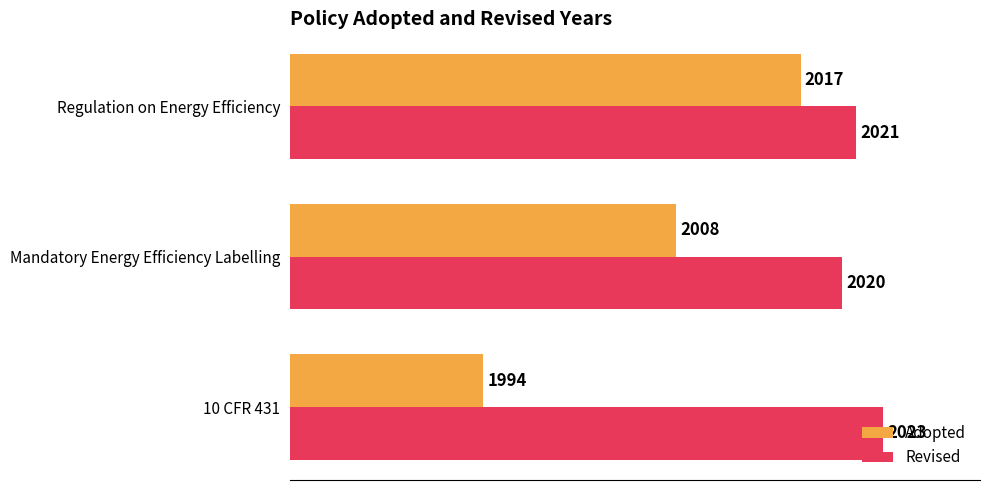

How many categories are shown in the chart?

3